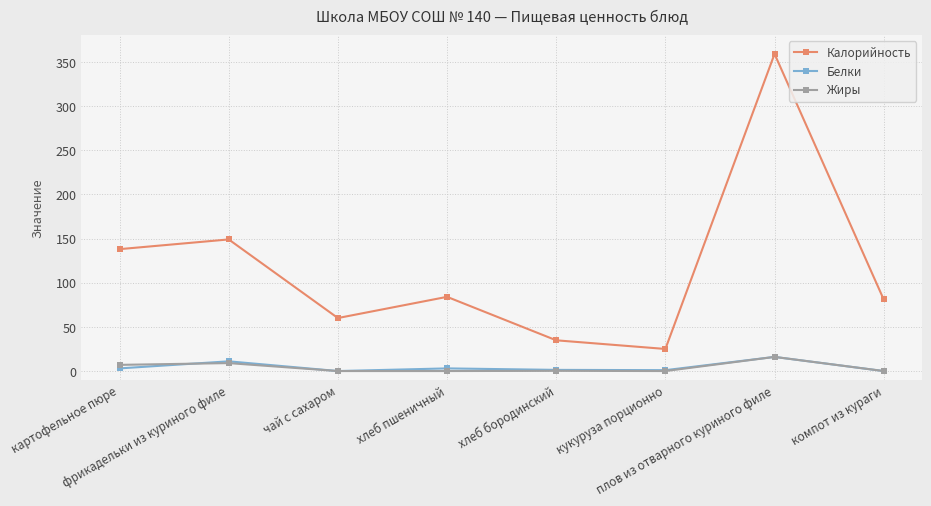

Does the chart have visible grid lines?

Yes